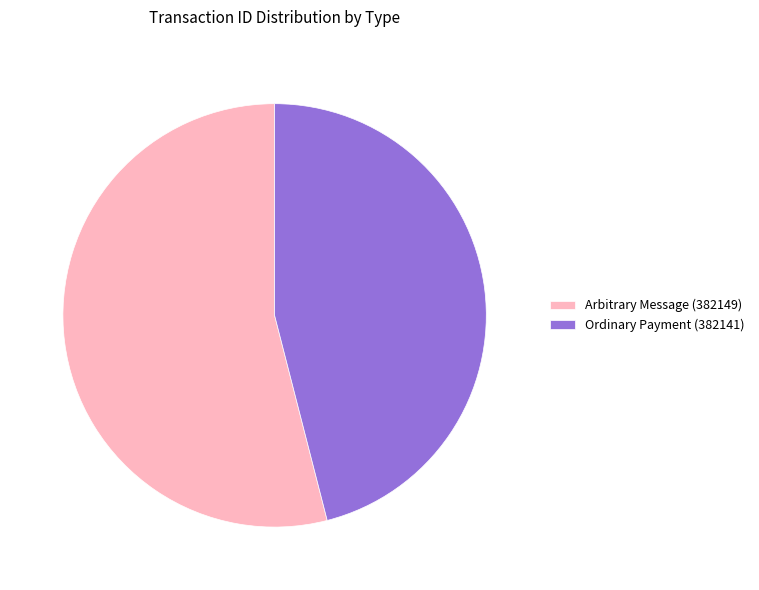

Rank the categories by value from lowest to highest.

Ordinary Payment (382141), Arbitrary Message (382149)